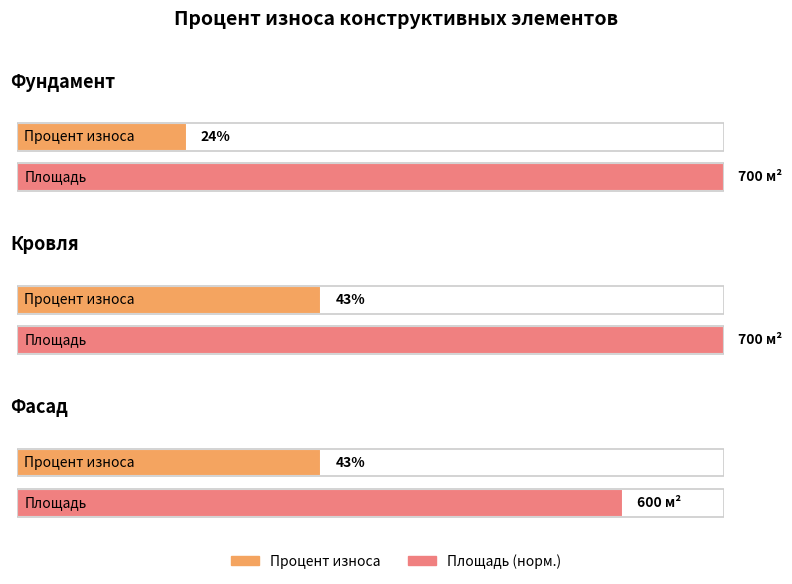

At which category does the chart reach its minimum across all series?

Фундамент